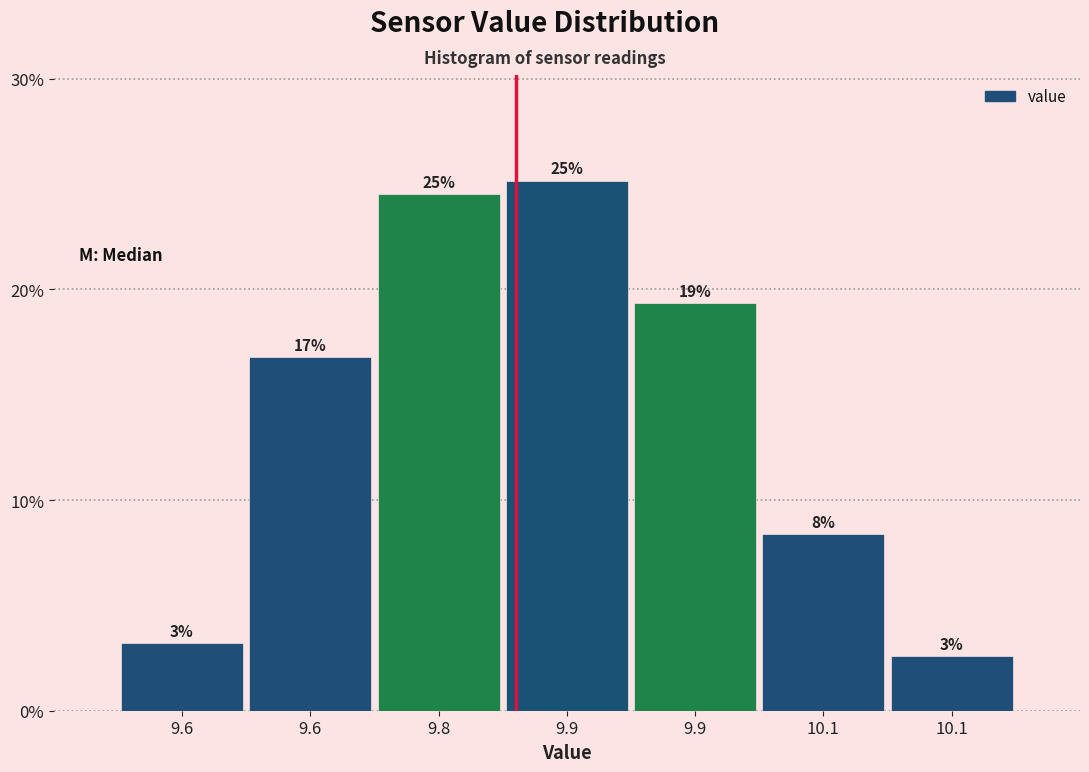

Does the chart contain any negative values?

No